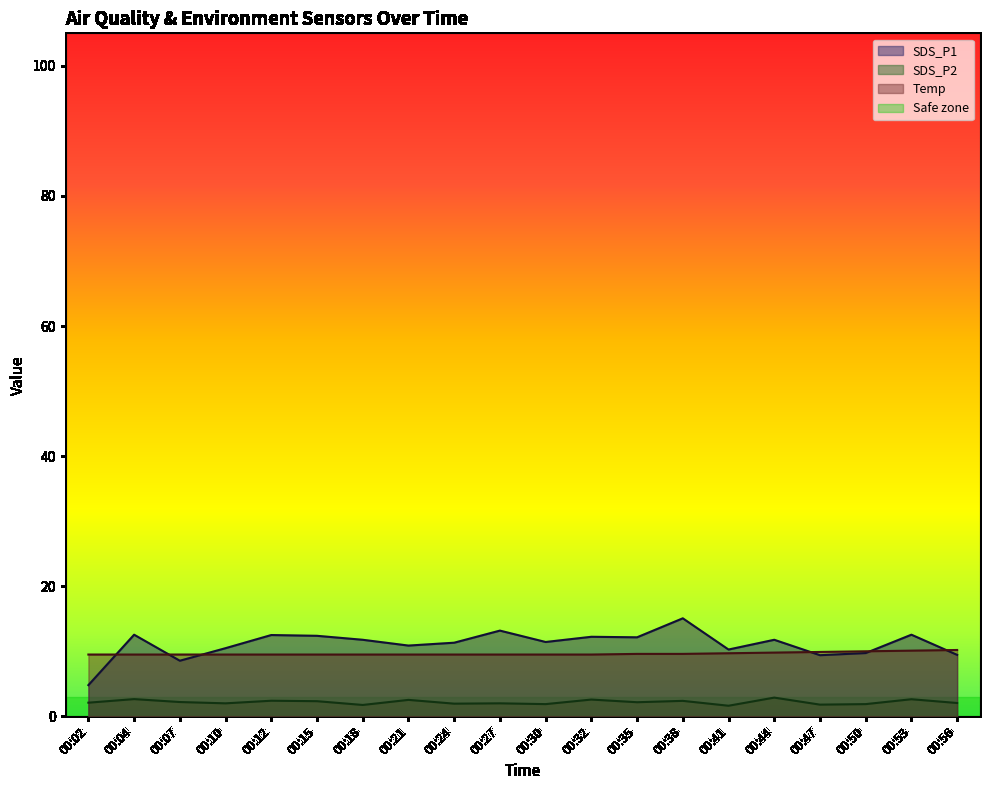

The SDS_P1 series shows 21.1 at 00:53. True or false?

False